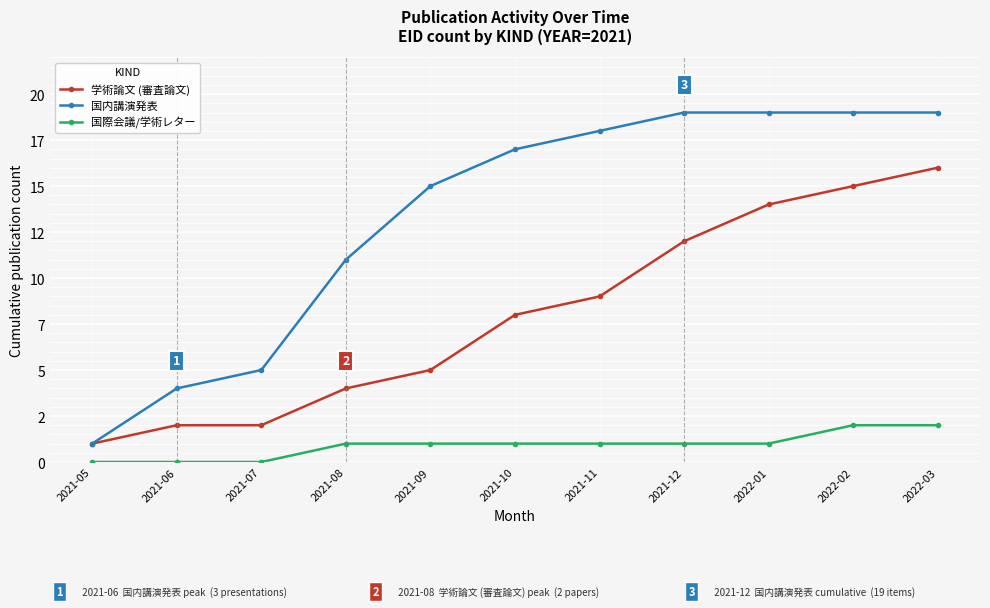

Reading left to right, transcribe all the data shown in this chart.

学術論文 (審査論文): 1	2	2	4	5	8	9	12	14	15	16
国内講演発表: 1	4	5	11	15	17	18	19	19	19	19
国際会議/学術レター: 0	0	0	1	1	1	1	1	1	2	2